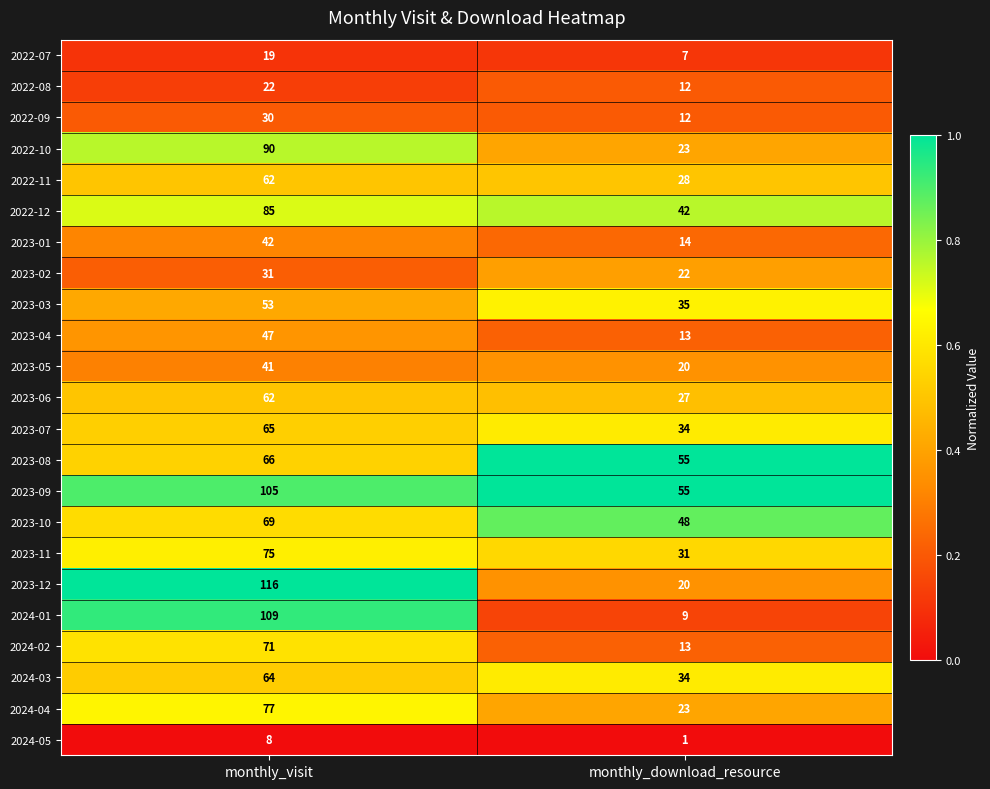

Which series has the largest range (max minus min)?

2024-01